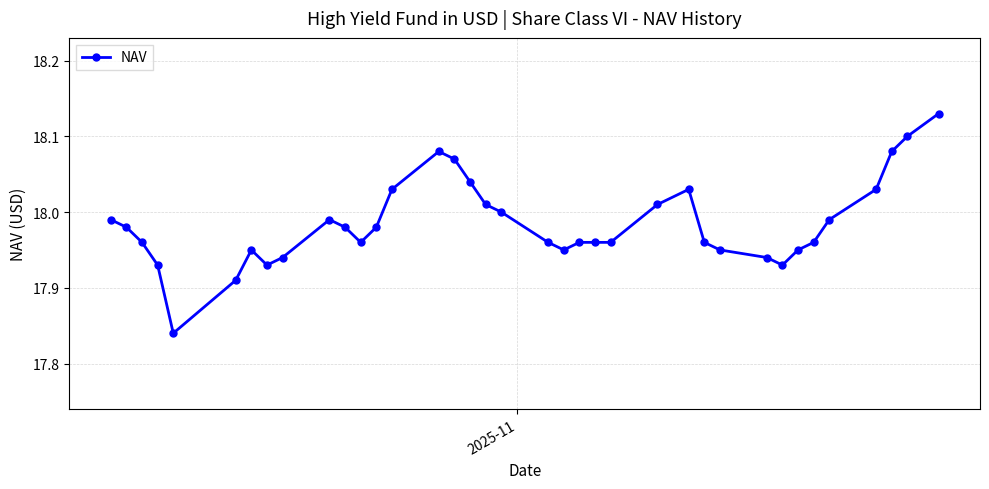

What is the difference between the maximum and minimum values?

0.3